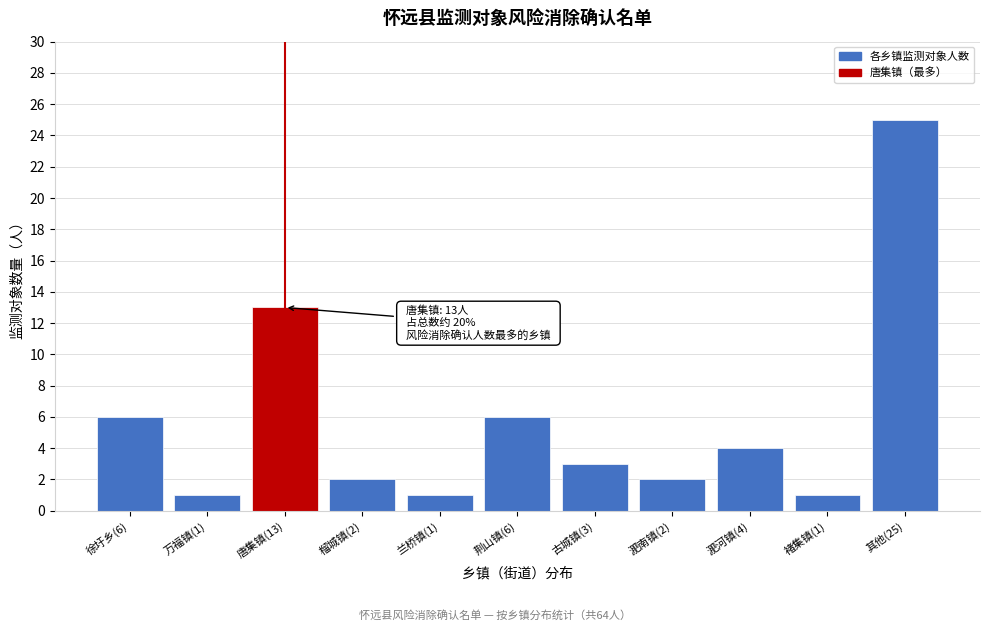

Reading left to right, transcribe all the data shown in this chart.

6	1	13	2	1	6	3	2	4	1	25